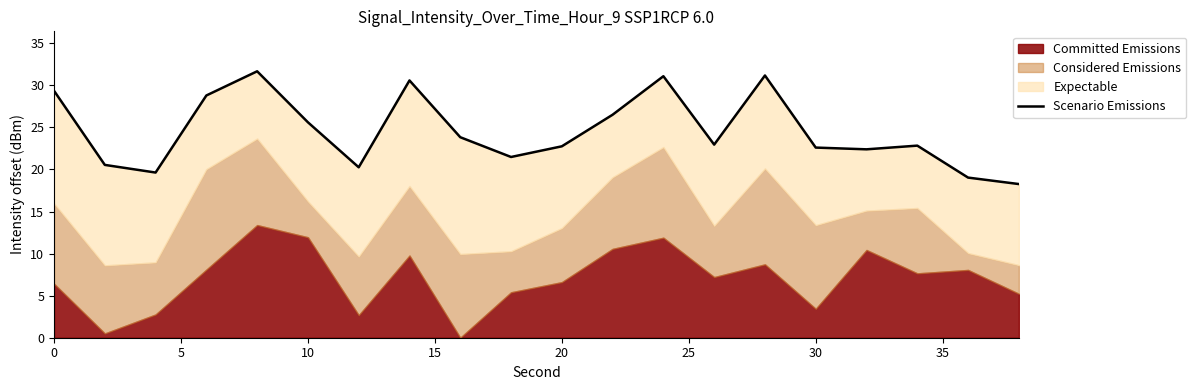

Does the chart have visible grid lines?

No